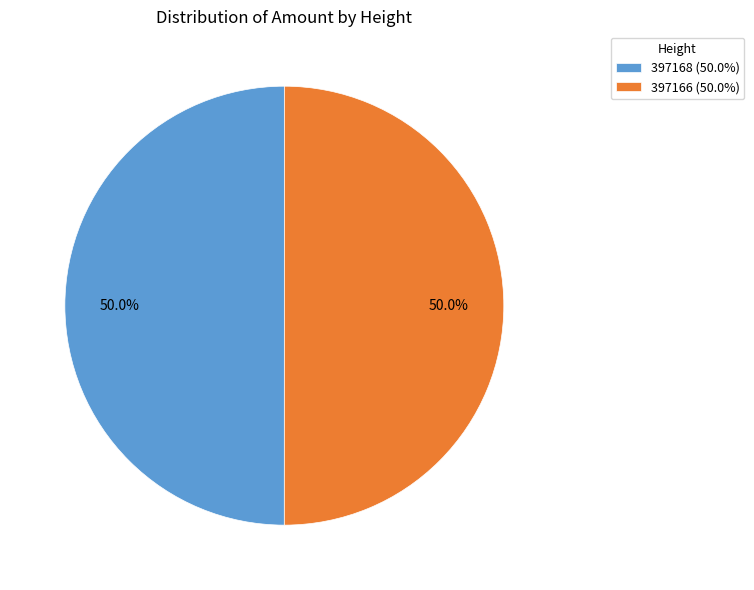

To the nearest percent, what percentage of the pie is 397166?

50%